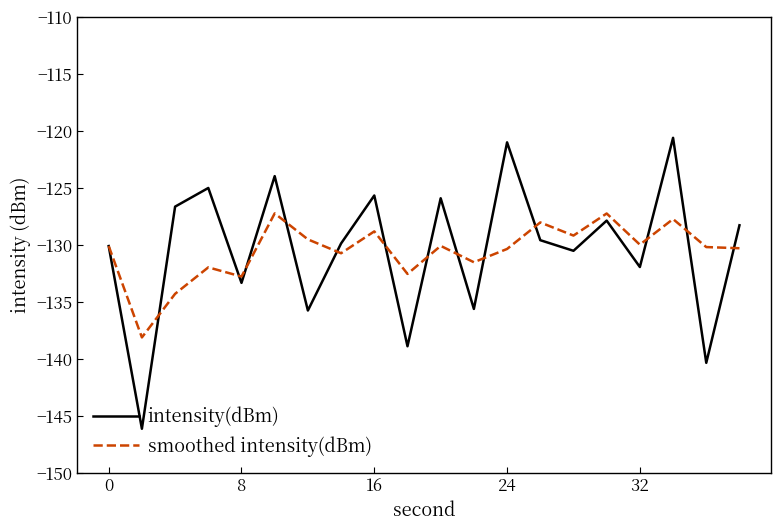

What is the lowest value of the intensity(dBm) series?

-146.1